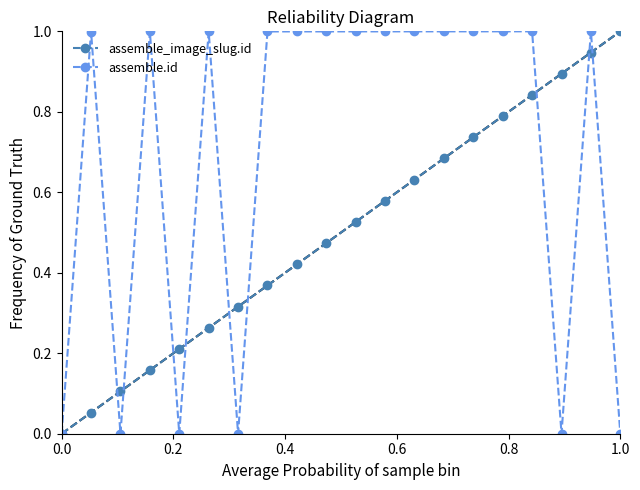

True or false: assemble_image_slug.id has more than 2 points higher than both neighbors.

False